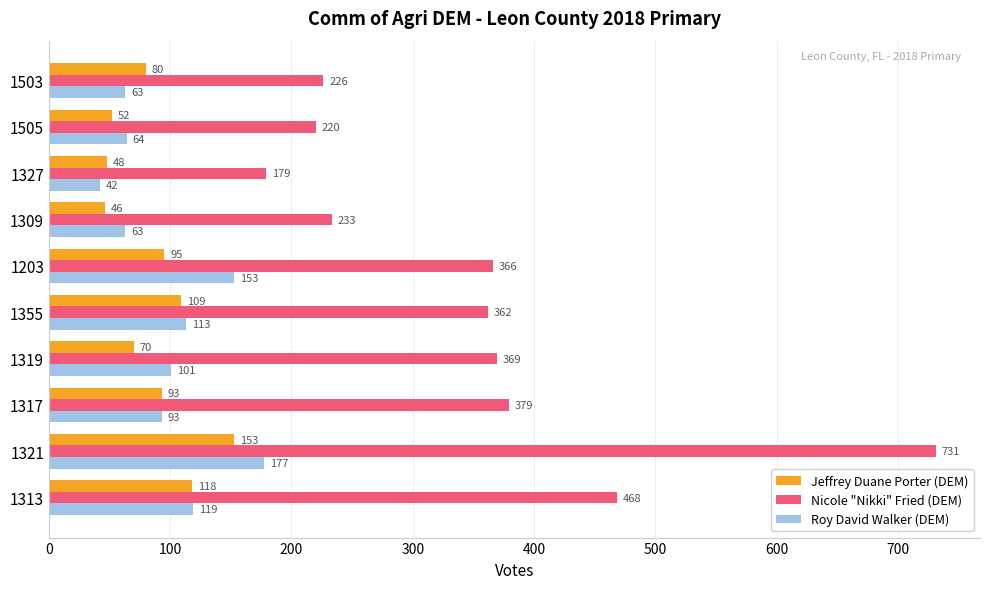

List the labels in order of Jeffrey Duane Porter (DEM) value, smallest first.

1309, 1327, 1505, 1319, 1503, 1317, 1203, 1355, 1313, 1321